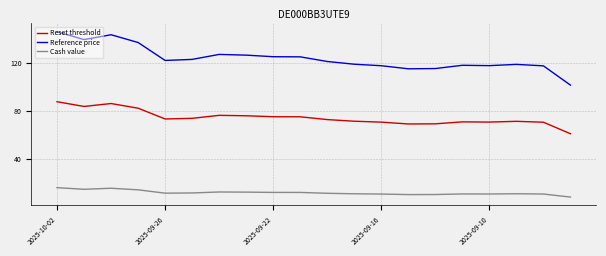

True or false: Reference price and Cash value cross at least once.

False